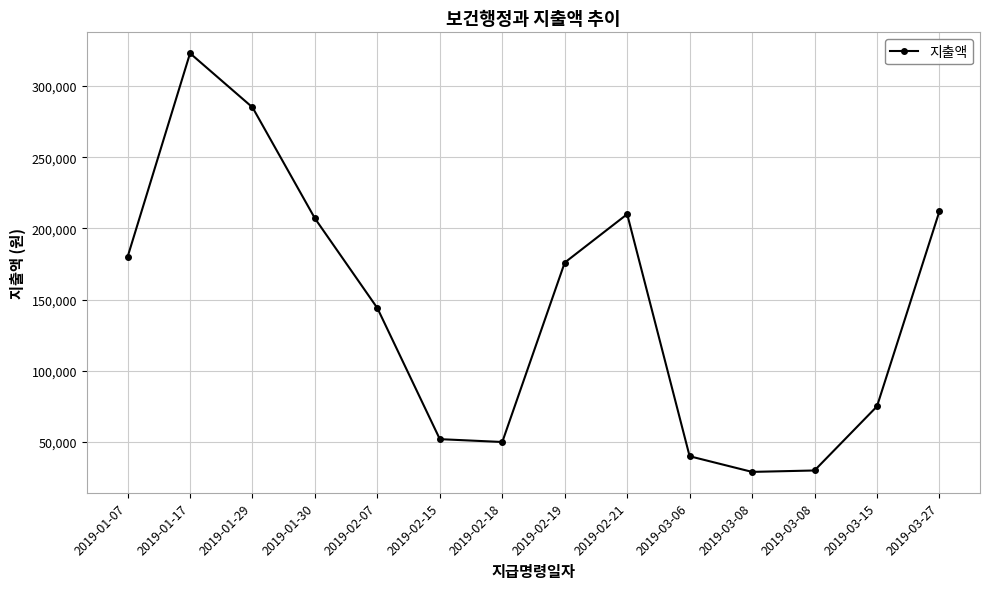

At which category does the chart reach its peak across all series?

2019-01-17